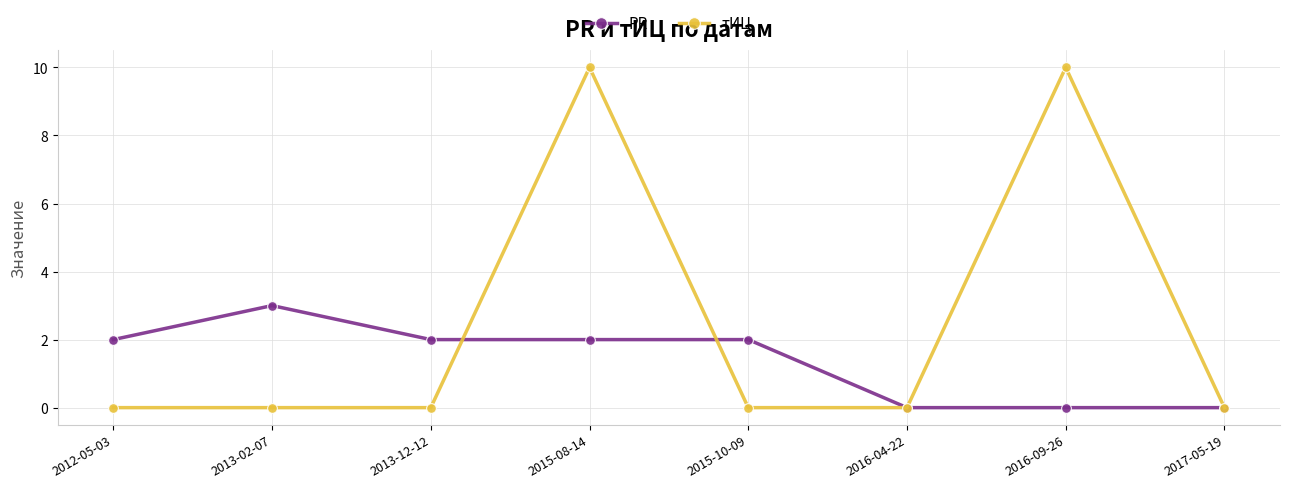

What is the total value across all series at 2013-02-07?

3